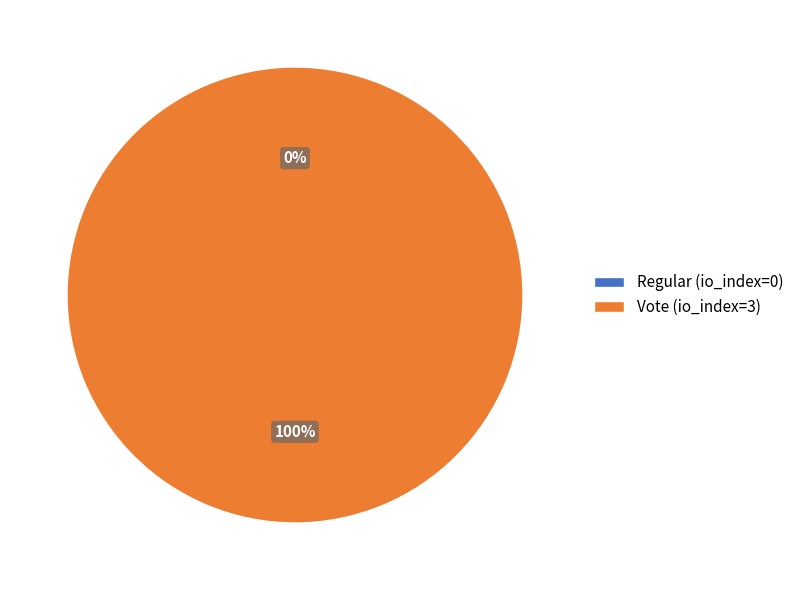

To the nearest percent, what percentage of the pie is Vote (io_index=3)?

100%